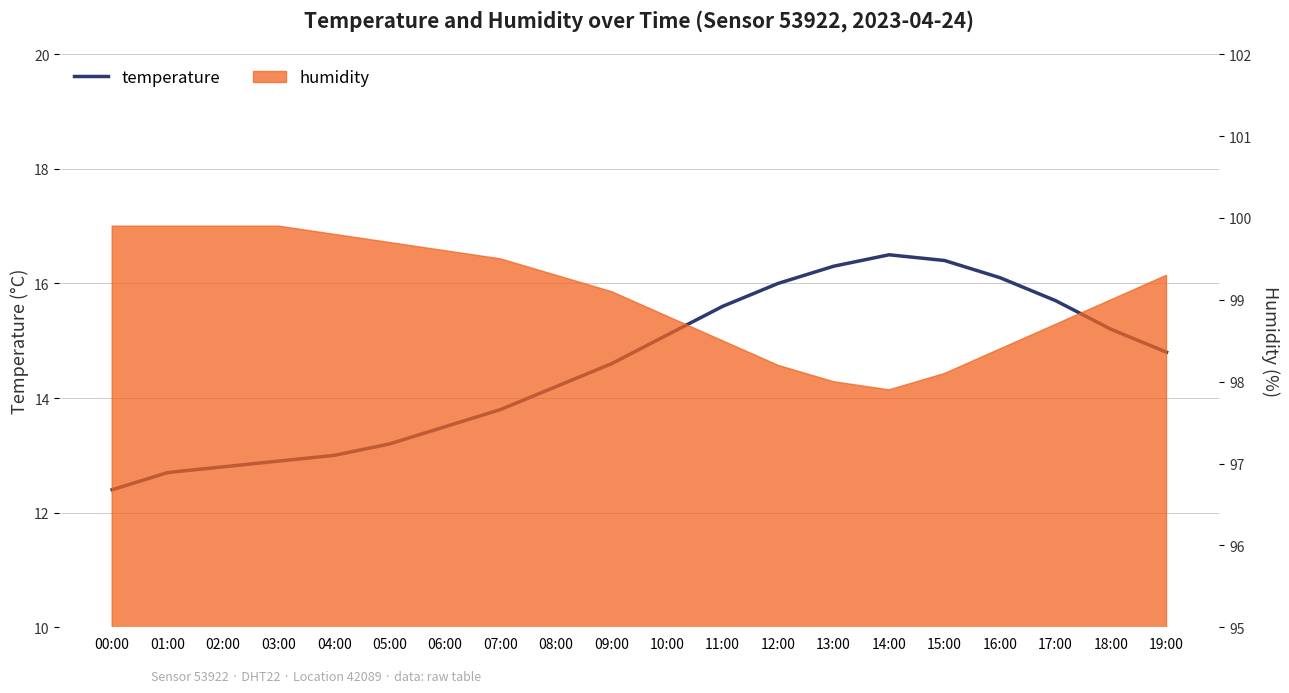

Between 10:00 and 17:00, which is larger?

17:00